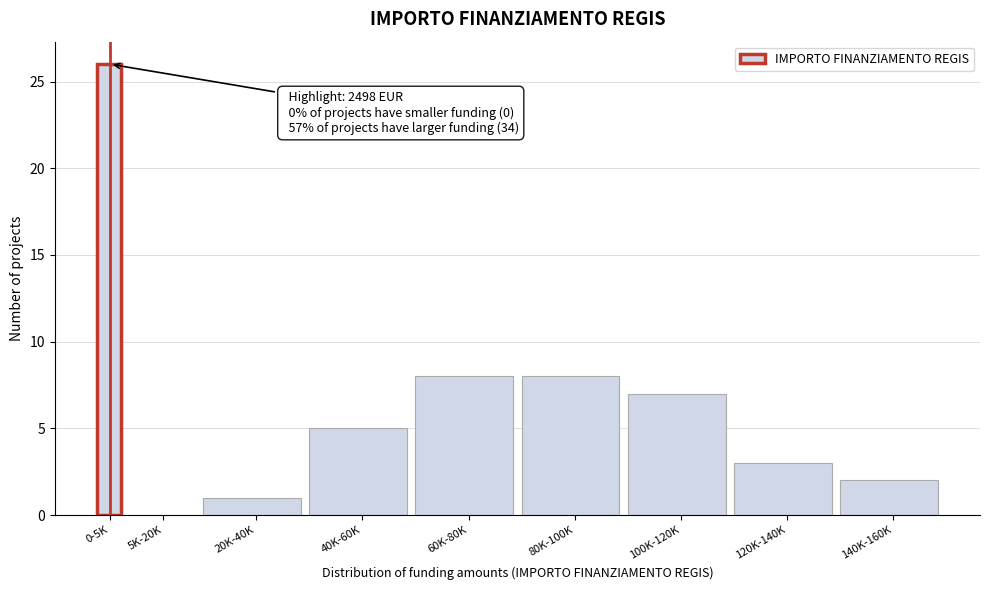

Reading left to right, list all the values displayed in this chart.

0-5K=26	5K-20K=0	20K-40K=1	40K-60K=5	60K-80K=8	80K-100K=8	100K-120K=7	120K-140K=3	140K-160K=2